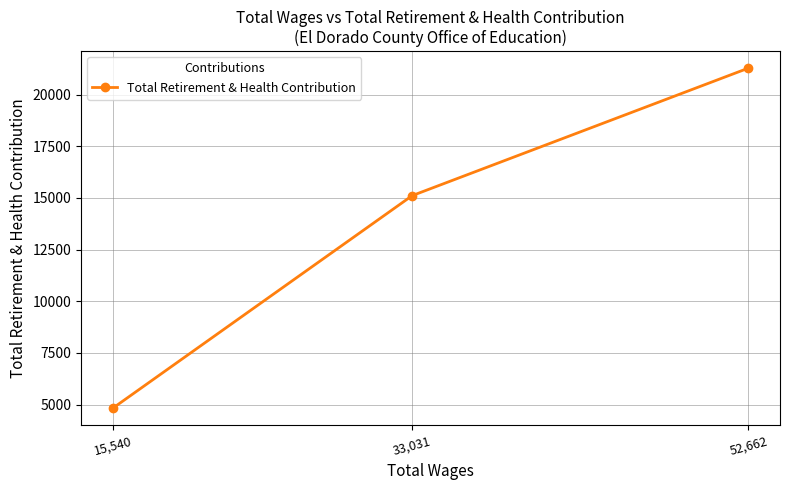

What is the approximate value at 15,540?

4823